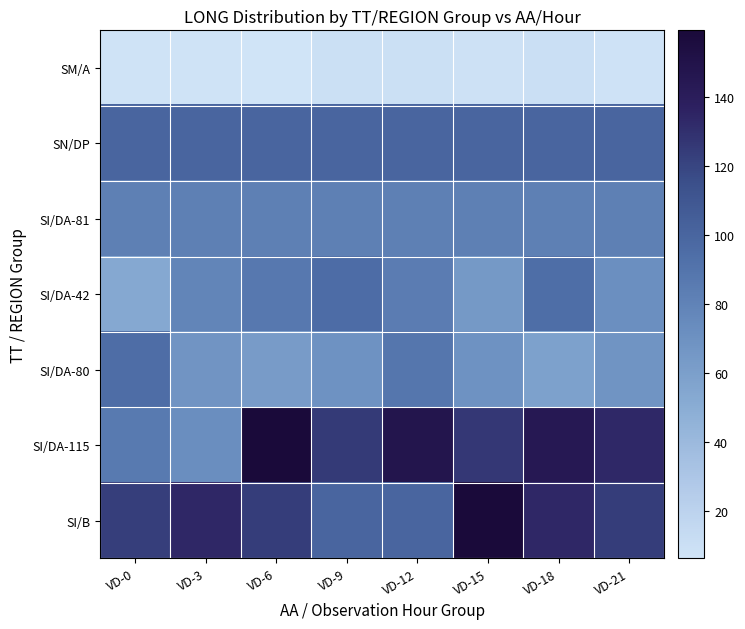

Reading left to right, extract all data points from this chart.

SM/A: VD-0=7.4	VD-3=6.9	VD-6=6.3	VD-9=9.3	VD-12=9.7	VD-15=8.6	VD-18=10.0	VD-21=8.0
SN/DP: VD-0=100.0	VD-3=100.0	VD-6=100.1	VD-9=100.0	VD-12=100.0	VD-15=100.1	VD-18=100.0	VD-21=100.0
SI/DA-81: VD-0=81.8	VD-3=82.0	VD-6=82.0	VD-9=81.8	VD-12=82.0	VD-15=81.8	VD-18=82.0	VD-21=81.8
SI/DA-42: VD-0=53.3	VD-3=78.5	VD-6=87.5	VD-9=95.3	VD-12=84.5	VD-15=64.8	VD-18=93.6	VD-21=71.5
SI/DA-80: VD-0=94.4	VD-3=67.5	VD-6=62.9	VD-9=69.3	VD-12=88.2	VD-15=69.6	VD-18=58.6	VD-21=68.4
SI/DA-115: VD-0=86.0	VD-3=72.2	VD-6=159.3	VD-9=124.9	VD-12=147.9	VD-15=126.3	VD-18=144.8	VD-21=133.4
SI/B: VD-0=123.1	VD-3=134.0	VD-6=124.0	VD-9=100.0	VD-12=100.1	VD-15=159.3	VD-18=134.0	VD-21=124.0